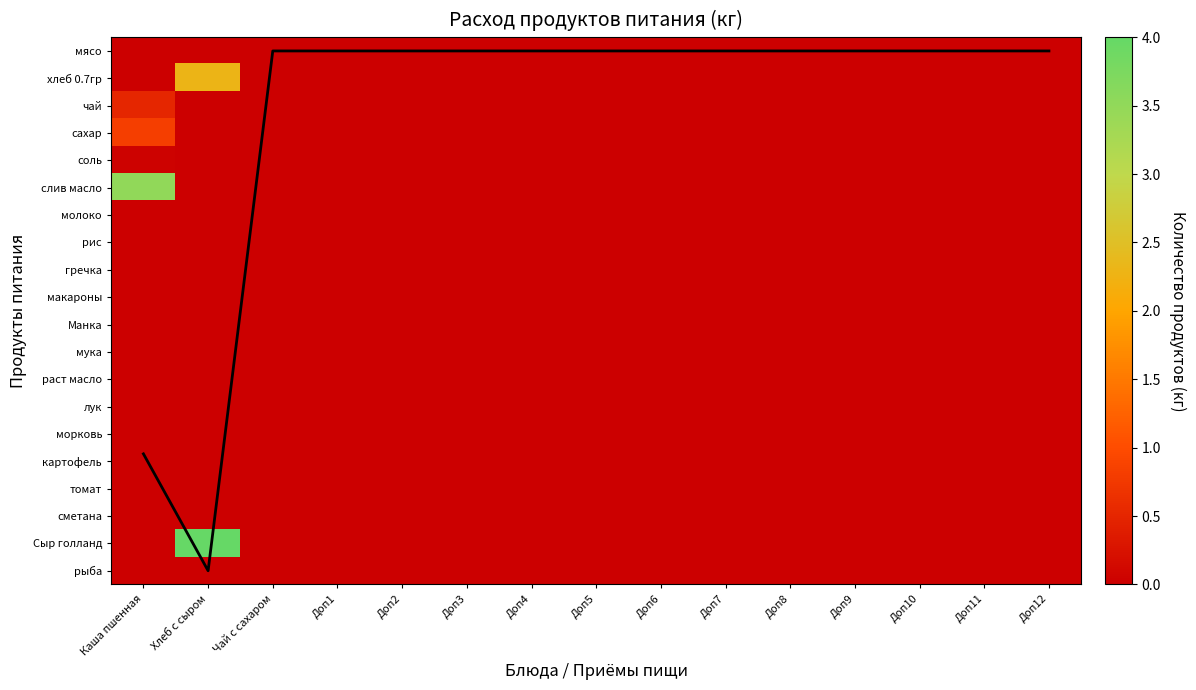

Which has a higher value, Доп11 or Доп1?

Доп11